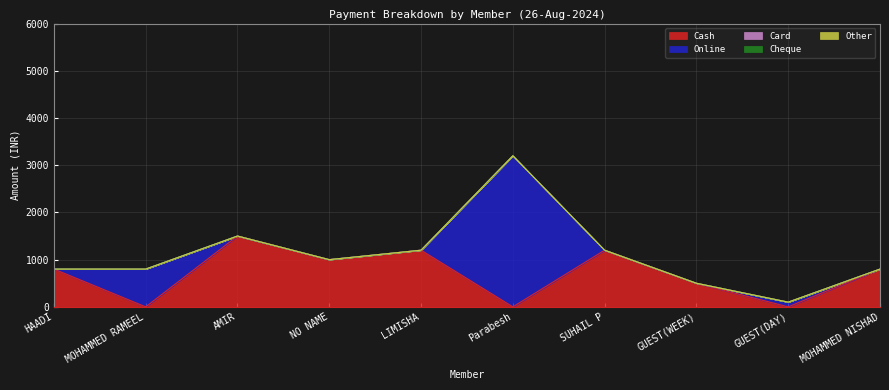

Where is Other nearest to the value 0?

HAADI